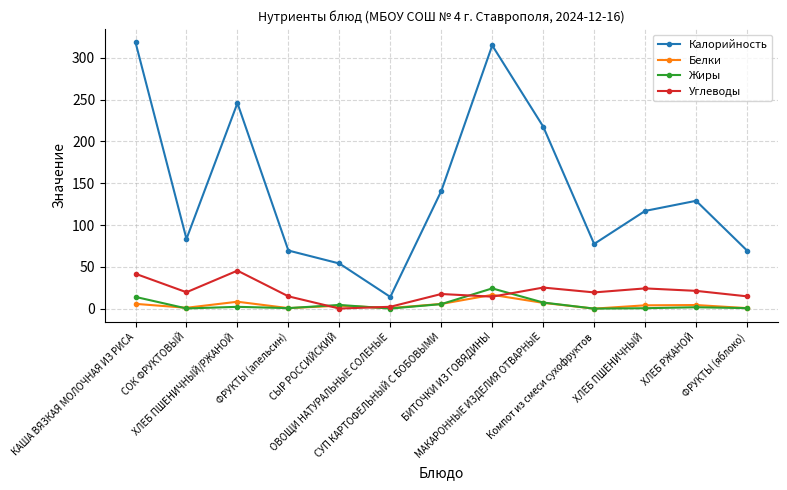

True or false: Жиры and Калорийность cross at least once.

False